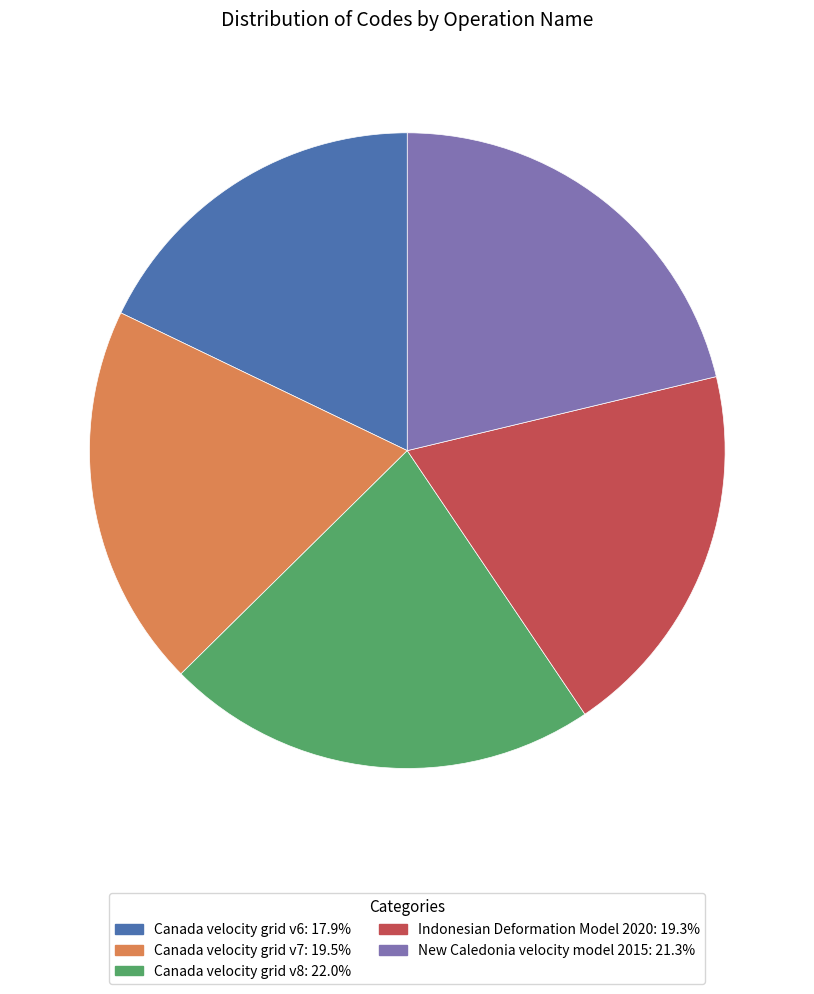

Is there any slice that represents more than half of the pie?

No